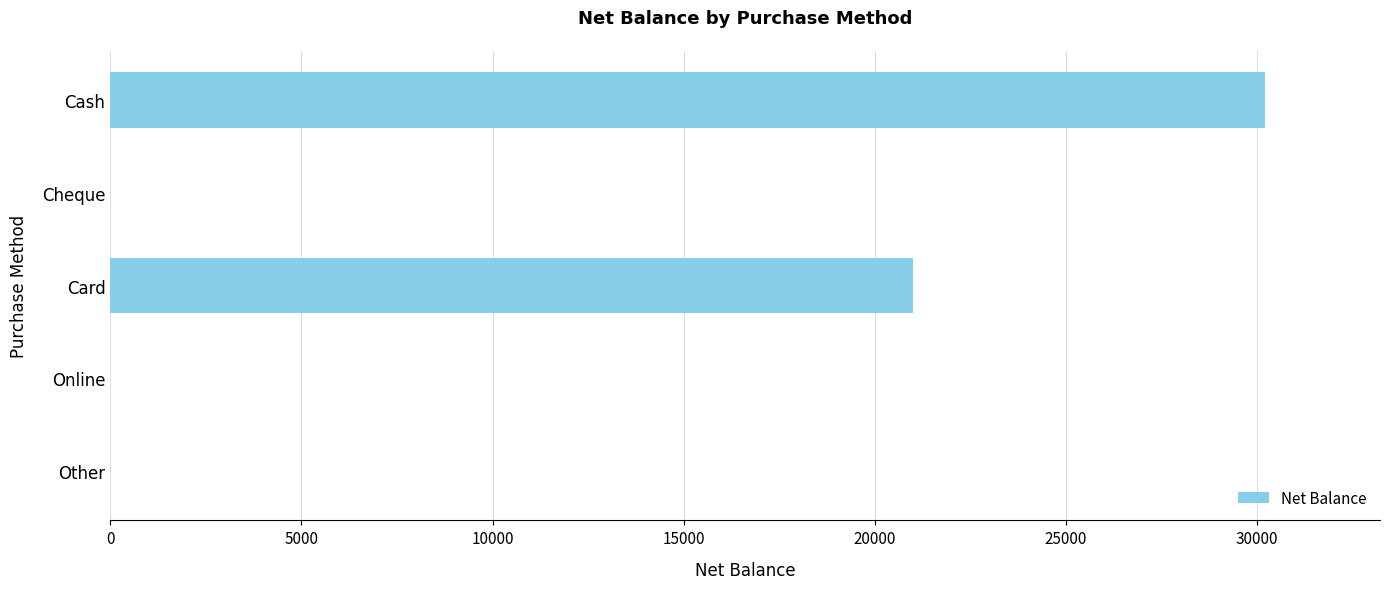

Reading bottom to top, extract all data points from this chart.

Other=0	Online=0	Card=21000	Cheque=0	Cash=30197